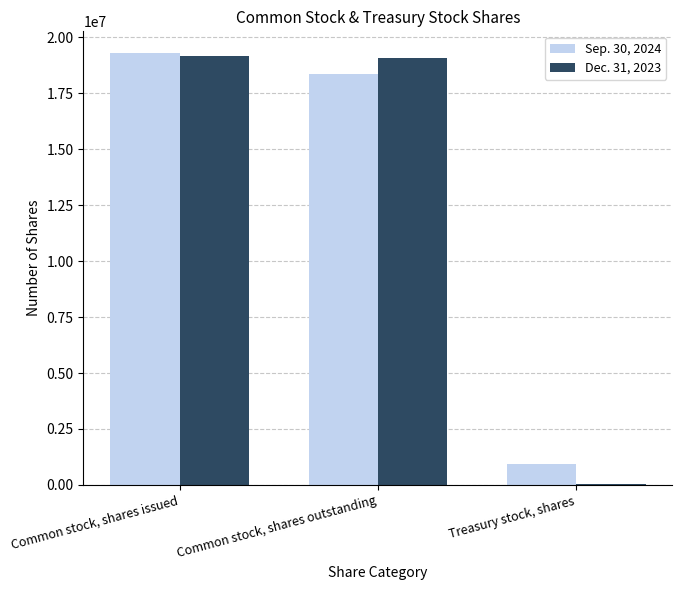

Is the value of Sep. 30, 2024 at Common stock, shares outstanding greater than the value of Dec. 31, 2023 at Common stock, shares outstanding?

No